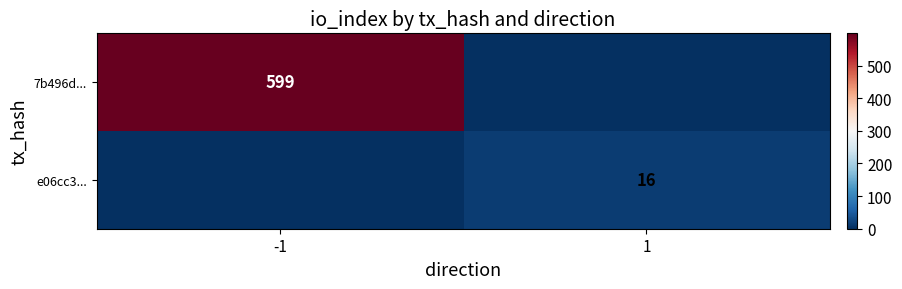

The 7b496d... series shows 599 at -1. True or false?

True